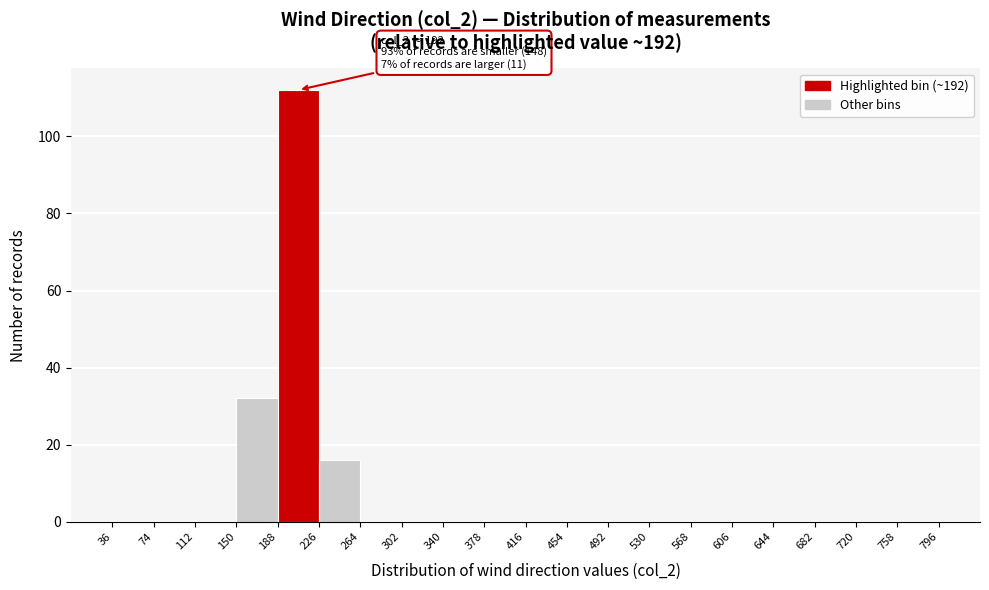

Over which range of the x-axis is the bar tallest?

188 to 226